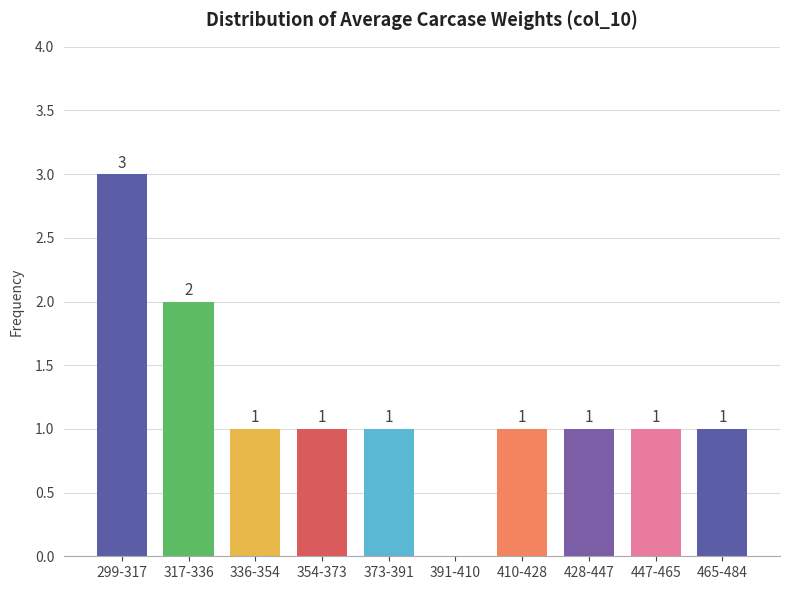

Reading left to right, what are all the values shown in this chart?

299-317=3	317-336=2	336-354=1	354-373=1	373-391=1	391-410=0	410-428=1	428-447=1	447-465=1	465-484=1